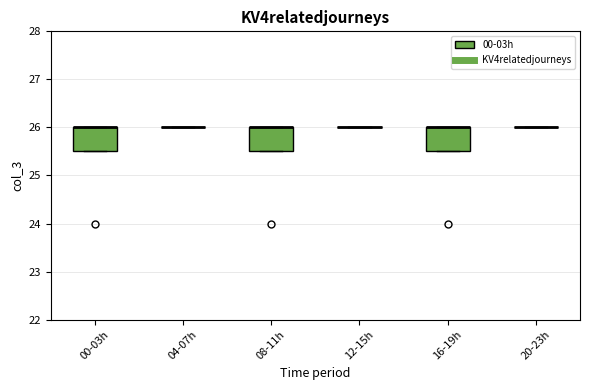

Reading left to right, transcribe this box plot: for each box, give where its median line is, the range the box spans, and where its two whiskers end, as read against the y-axis. The values are not printed on the chart, so give them approximately, as read against the axis.

00-03h: median 26.0 (drawn on the box's upper edge), box 25.5 to 26.0, whiskers 25.5 to 26.0
04-07h: box collapsed to a line at 26.0, whiskers 26.0 to 26.0
08-11h: median 26.0 (drawn on the box's upper edge), box 25.5 to 26.0, whiskers 25.5 to 26.0
12-15h: box collapsed to a line at 26.0, whiskers 26.0 to 26.0
16-19h: median 26.0 (drawn on the box's upper edge), box 25.5 to 26.0, whiskers 25.5 to 26.0
20-23h: box collapsed to a line at 26.0, whiskers 26.0 to 26.0